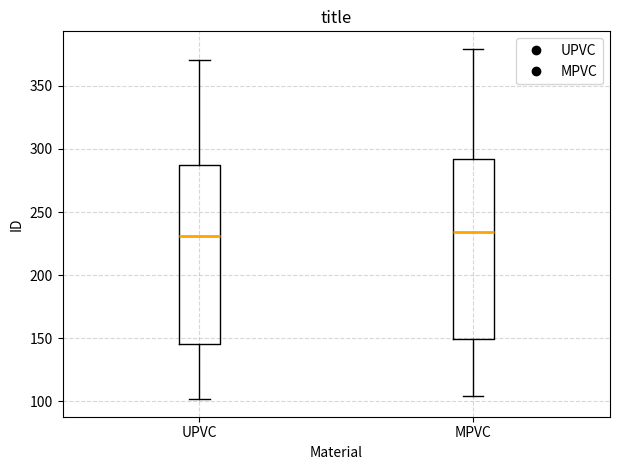

Where is the upper edge of the box for UPVC on the y-axis? The values are not printed on the chart, so give them approximately, as read against the axis.

285